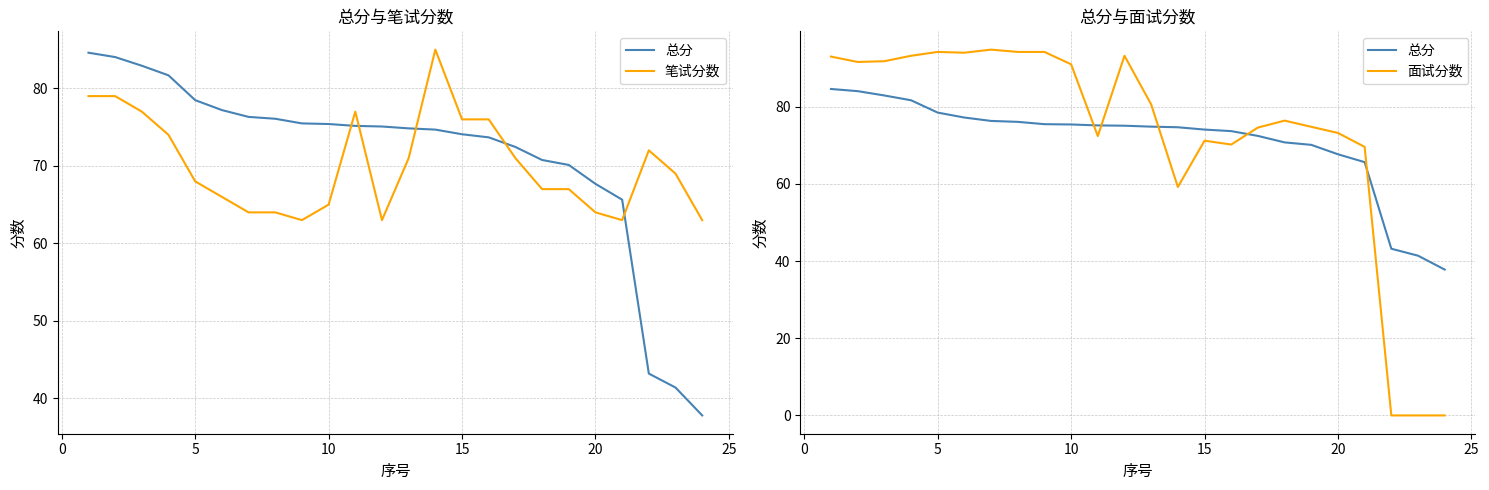

How many data points in 笔试分数 are above 69?

11